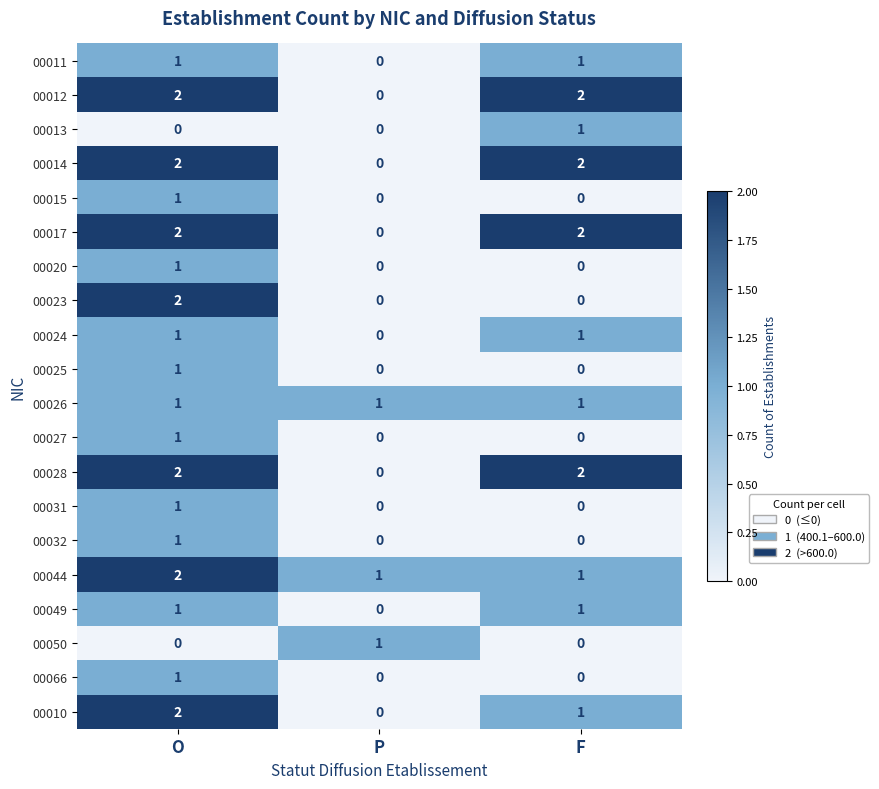

What is the sum of all 00012 values?

4